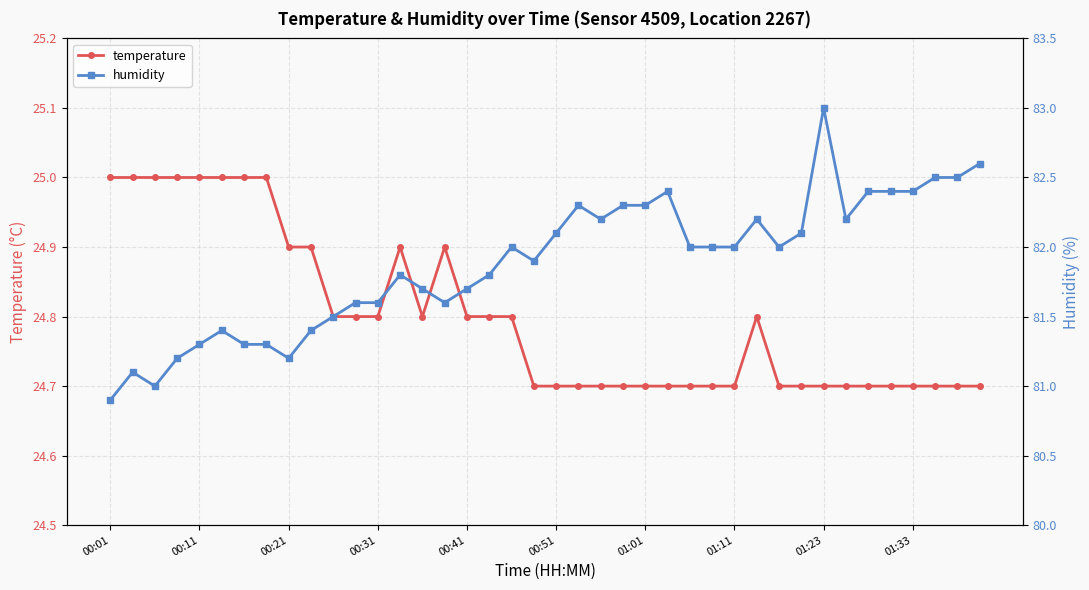

True or false: temperature has more than 2 points higher than both neighbors.

True